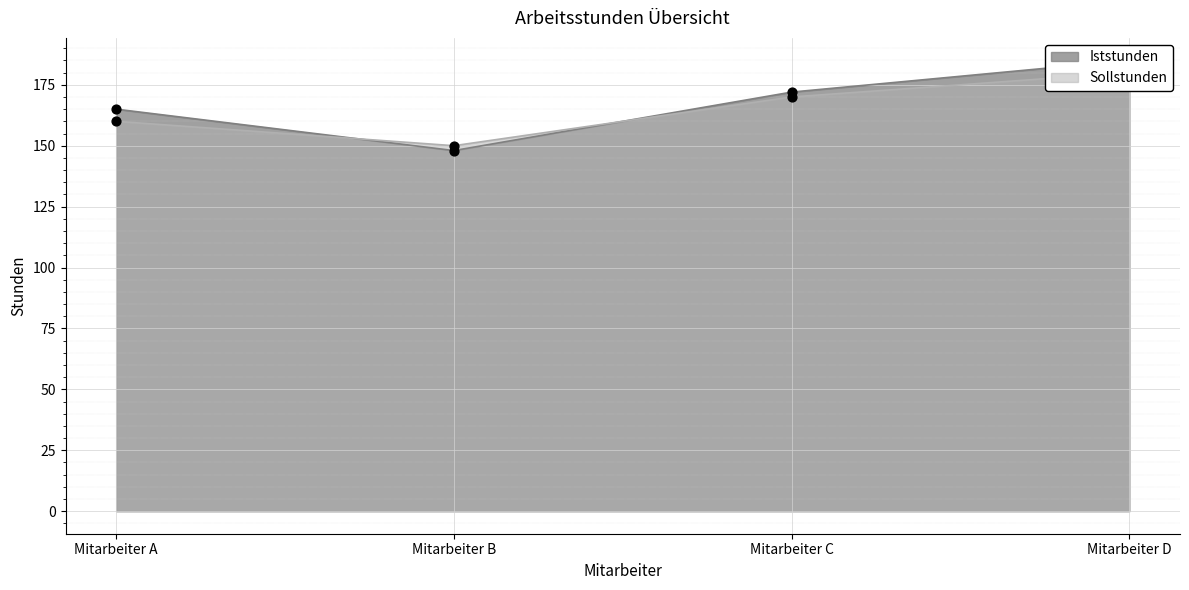

What is the total value across all series at Mitarbeiter D?

365